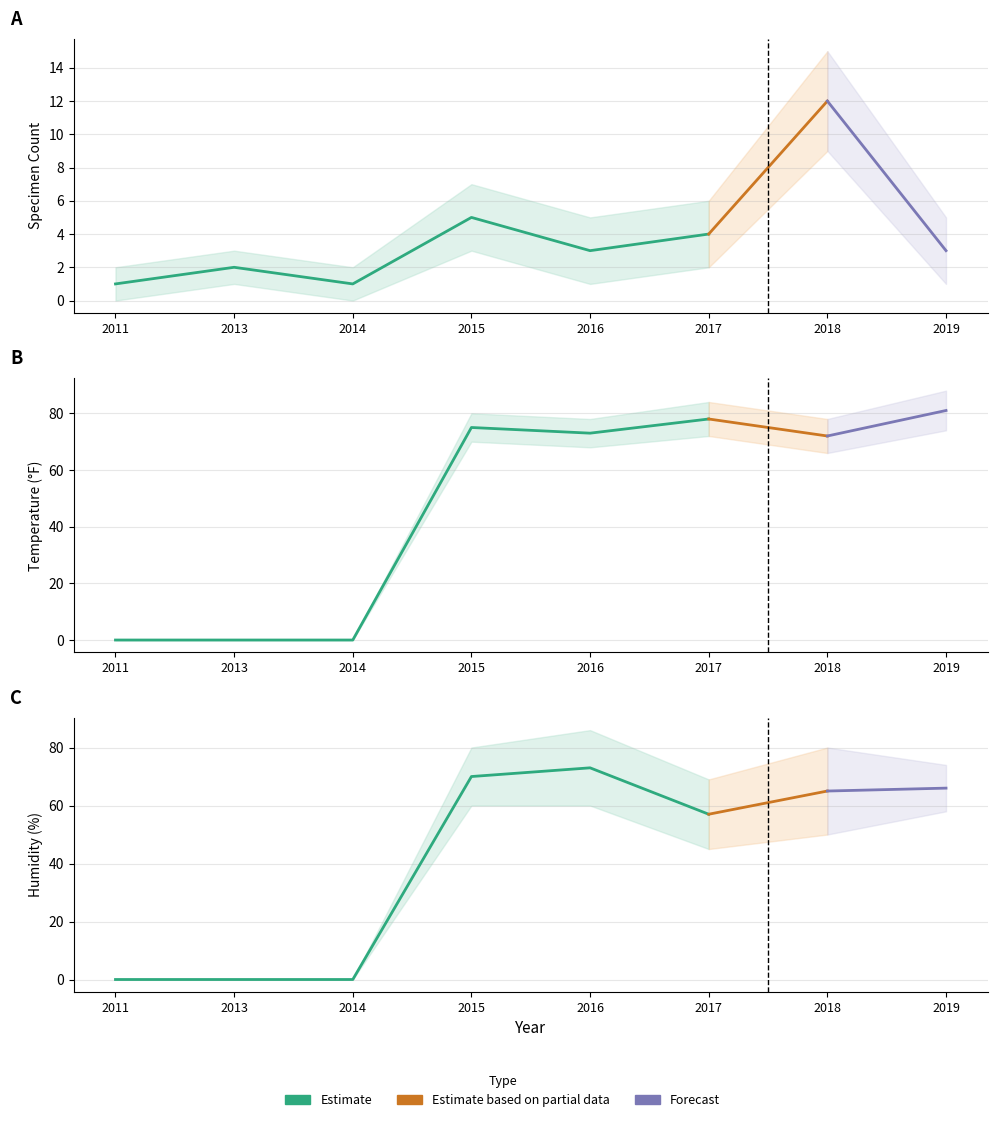

In Count, how many points are higher than both neighbors (excluding endpoints)?

3